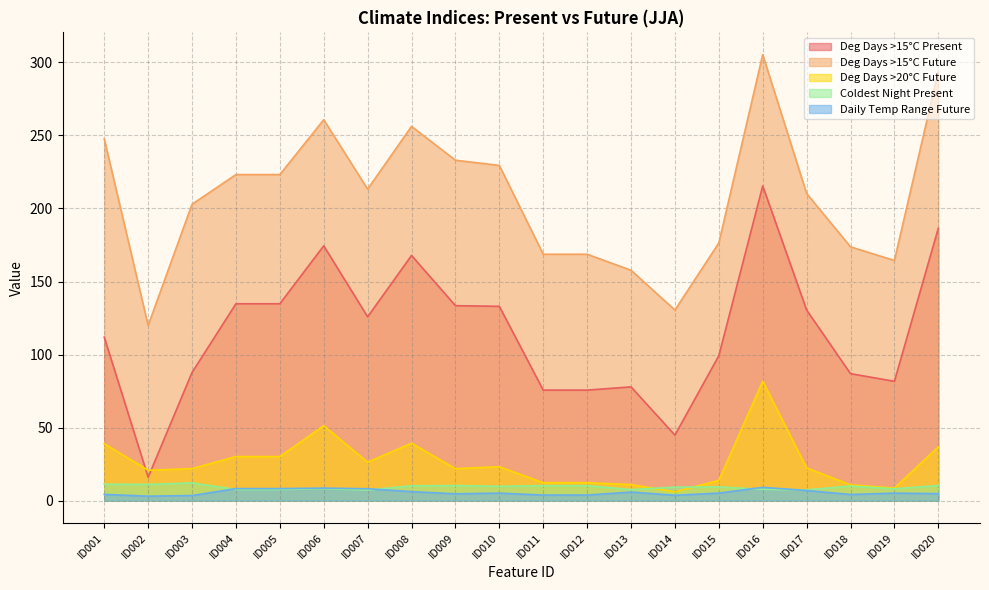

At which category is the sum across all series the highest?

ID016